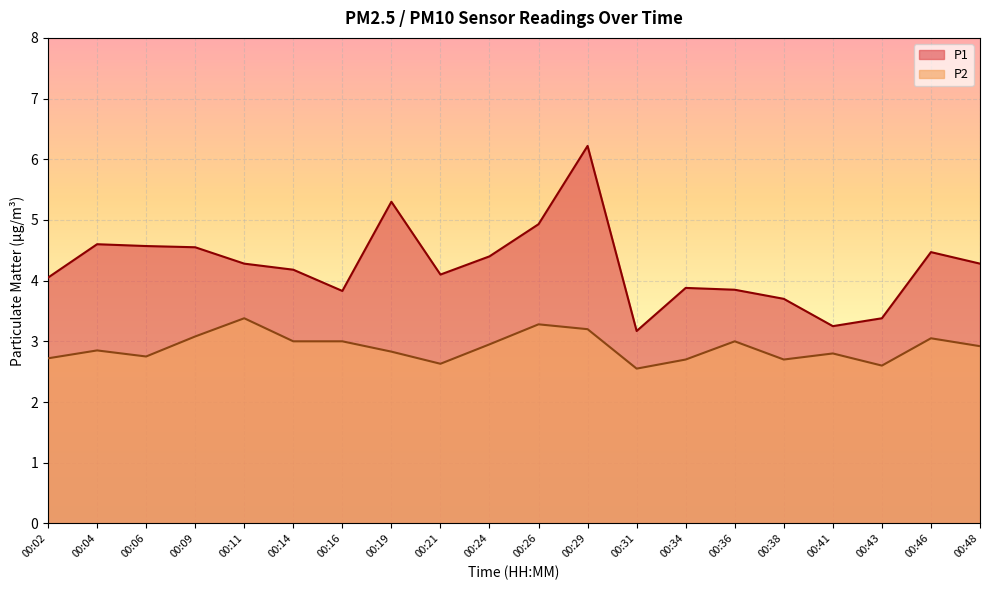

What is the value of the P1 point at the 12th from the left?

6.2